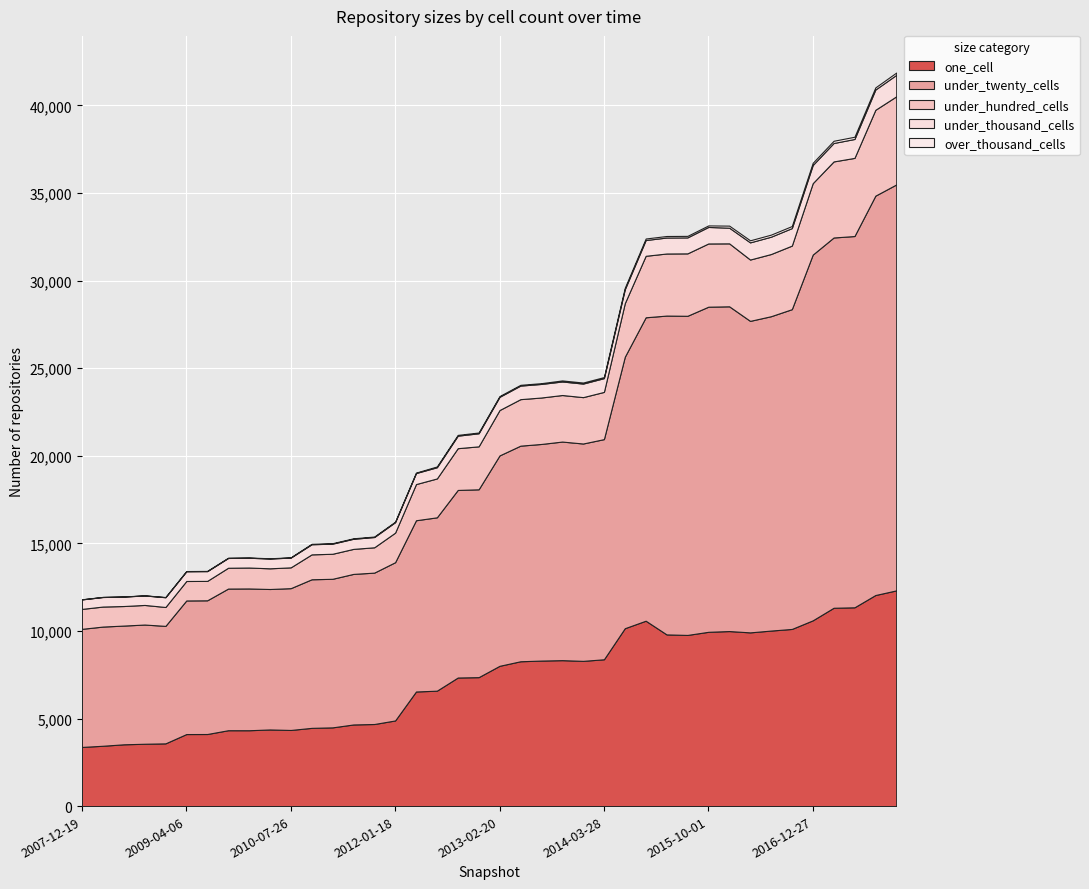

Reading left to right, transcribe all the data shown in this chart.

one_cell: 2007-12-19=3377	2008-04-01=3444	2008-06-27=3527	2008-10-10=3559	2008-12-17=3581	2009-04-06=4112	2009-06-17=4115	2009-09-25=4331	2009-12-16=4330	2010-04-01=4375	2010-07-26=4346	2010-11-17=4466	2011-02-21=4494	2011-06-10=4660	2011-09-05=4686	2012-01-18=4889	2012-03-26=6542	2012-07-13=6589	2012-10-31=7340	2012-12-11=7361	2013-02-20=8008	2013-05-21=8268	2013-07-09=8307	2013-09-10=8331	2013-12-20=8291	2014-03-28=8381	2014-09-08=10155	2015-01-19=10583	2015-04-09=9801	2015-07-03=9771	2015-10-01=9949	2016-01-04=9992	2016-04-05=9917	2016-07-04=10020	2016-10-07=10113	2016-12-27=10604	2017-04-12=11322	2017-07-24=11348	2017-10-12=12049	2017-12-22=12314
under_twenty_cells: 2007-12-19=6742	2008-04-01=6804	2008-06-27=6778	2008-10-10=6805	2008-12-17=6707	2009-04-06=7627	2009-06-17=7632	2009-09-25=8087	2009-12-16=8094	2010-04-01=8018	2010-07-26=8095	2010-11-17=8482	2011-02-21=8482	2011-06-10=8595	2011-09-05=8642	2012-01-18=9034	2012-03-26=9776	2012-07-13=9896	2012-10-31=10708	2012-12-11=10723	2013-02-20=12011	2013-05-21=12308	2013-07-09=12366	2013-09-10=12479	2013-12-20=12408	2014-03-28=12568	2014-09-08=15496	2015-01-19=17321	2015-04-09=18201	2015-07-03=18219	2015-10-01=18560	2016-01-04=18539	2016-04-05=17783	2016-07-04=17946	2016-10-07=18255	2016-12-27=20878	2017-04-12=21138	2017-07-24=21195	2017-10-12=22799	2017-12-22=23173
under_hundred_cells: 2007-12-19=1138	2008-04-01=1143	2008-06-27=1116	2008-10-10=1119	2008-12-17=1078	2009-04-06=1111	2009-06-17=1109	2009-09-25=1188	2009-12-16=1195	2010-04-01=1181	2010-07-26=1188	2010-11-17=1422	2011-02-21=1429	2011-06-10=1428	2011-09-05=1446	2012-01-18=1688	2012-03-26=2065	2012-07-13=2219	2012-10-31=2384	2012-12-11=2453	2013-02-20=2590	2013-05-21=2655	2013-07-09=2652	2013-09-10=2657	2013-12-20=2647	2014-03-28=2696	2014-09-08=3059	2015-01-19=3511	2015-04-09=3544	2015-07-03=3563	2015-10-01=3610	2016-01-04=3594	2016-04-05=3501	2016-07-04=3550	2016-10-07=3629	2016-12-27=4078	2017-04-12=4342	2017-07-24=4461	2017-10-12=4901	2017-12-22=5031
under_thousand_cells: 2007-12-19=542	2008-04-01=544	2008-06-27=539	2008-10-10=541	2008-12-17=557	2009-04-06=556	2009-06-17=557	2009-09-25=558	2009-12-16=558	2010-04-01=558	2010-07-26=558	2010-11-17=577	2011-02-21=577	2011-06-10=577	2011-09-05=586	2012-01-18=598	2012-03-26=629	2012-07-13=640	2012-10-31=715	2012-12-11=746	2013-02-20=755	2013-05-21=774	2013-07-09=775	2013-09-10=773	2013-12-20=774	2014-03-28=786	2014-09-08=792	2015-01-19=900	2015-04-09=912	2015-07-03=912	2015-10-01=943	2016-01-04=894	2016-04-05=980	2016-07-04=989	2016-10-07=999	2016-12-27=1037	2017-04-12=1052	2017-07-24=1080	2017-10-12=1157	2017-12-22=1225
over_thousand_cells: 2007-12-19=8	2008-04-01=8	2008-06-27=7	2008-10-10=8	2008-12-17=11	2009-04-06=12	2009-06-17=13	2009-09-25=13	2009-12-16=15	2010-04-01=15	2010-07-26=15	2010-11-17=27	2011-02-21=27	2011-06-10=28	2011-09-05=28	2012-01-18=28	2012-03-26=27	2012-07-13=44	2012-10-31=44	2012-12-11=44	2013-02-20=44	2013-05-21=44	2013-07-09=44	2013-09-10=60	2013-12-20=60	2014-03-28=60	2014-09-08=87	2015-01-19=87	2015-04-09=87	2015-07-03=87	2015-10-01=87	2016-01-04=118	2016-04-05=118	2016-07-04=118	2016-10-07=118	2016-12-27=127	2017-04-12=127	2017-07-24=127	2017-10-12=122	2017-12-22=132